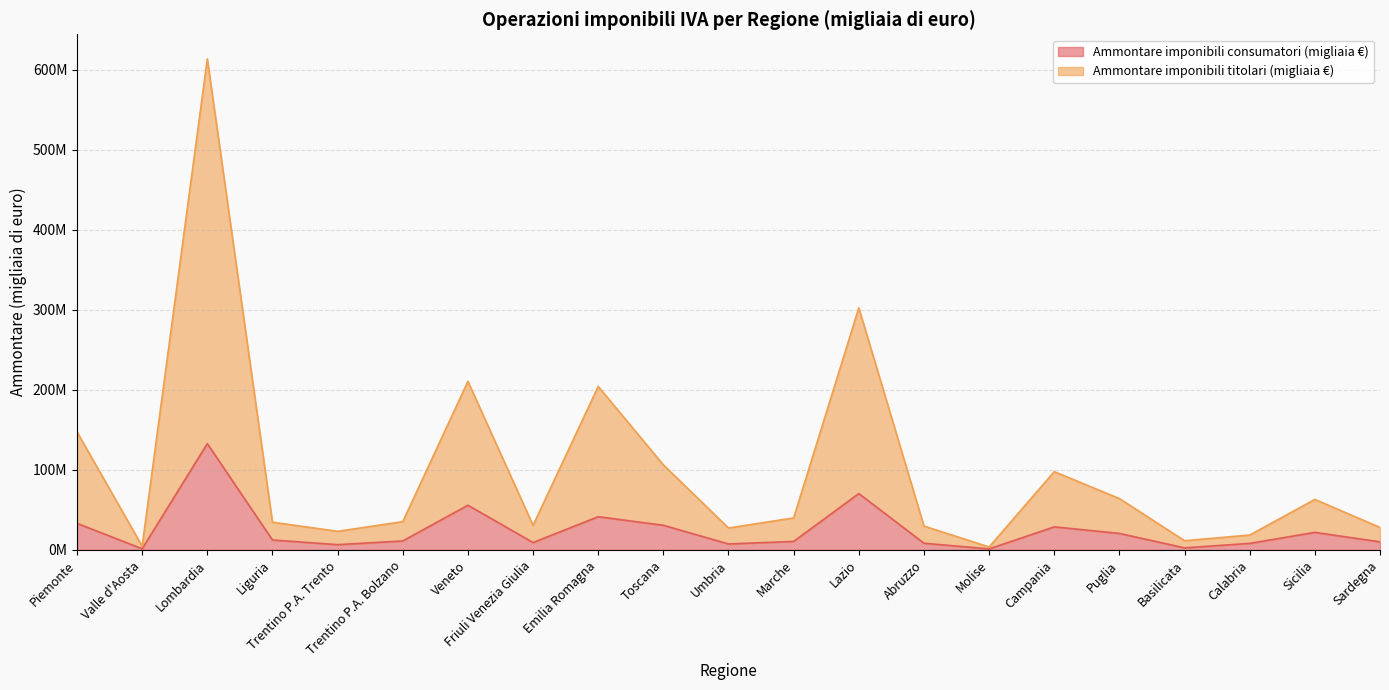

How many series are shown in this chart?

2